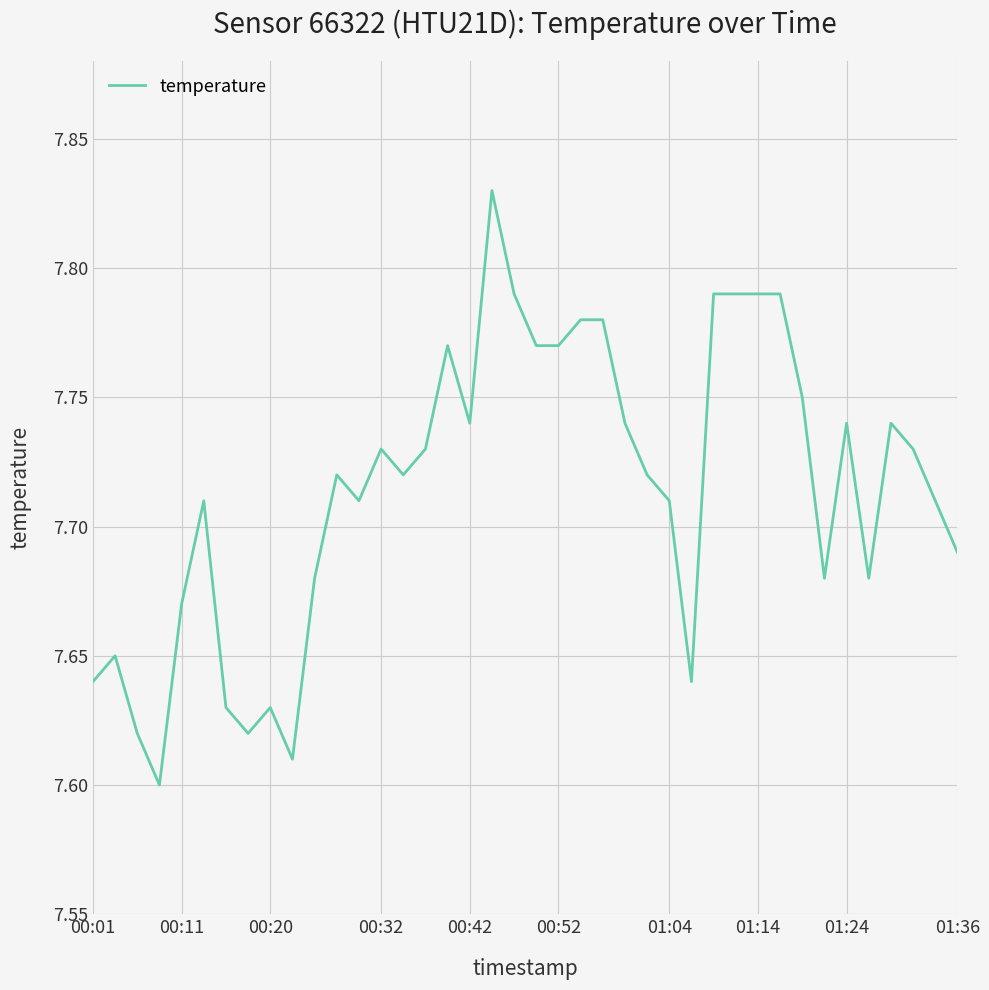

What is the sum of all values?

308.6